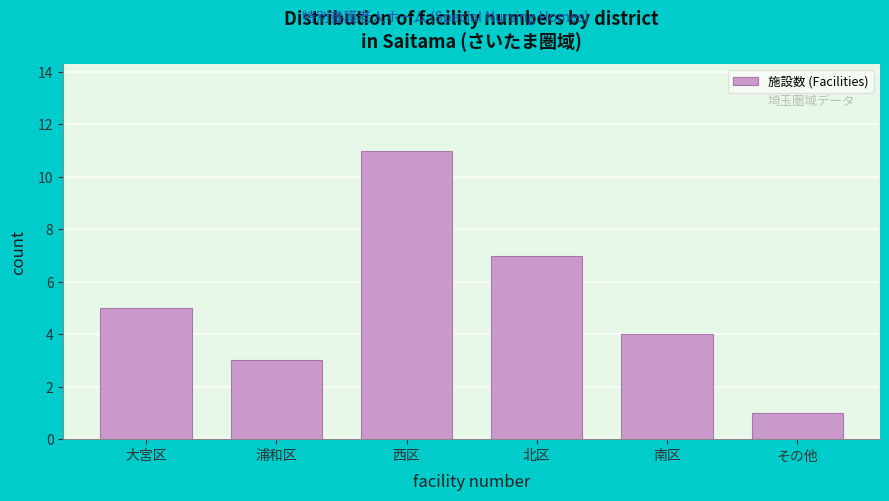

Reading left to right, what are all the values shown in this chart?

大宮区=5	浦和区=3	西区=11	北区=7	南区=4	その他=1